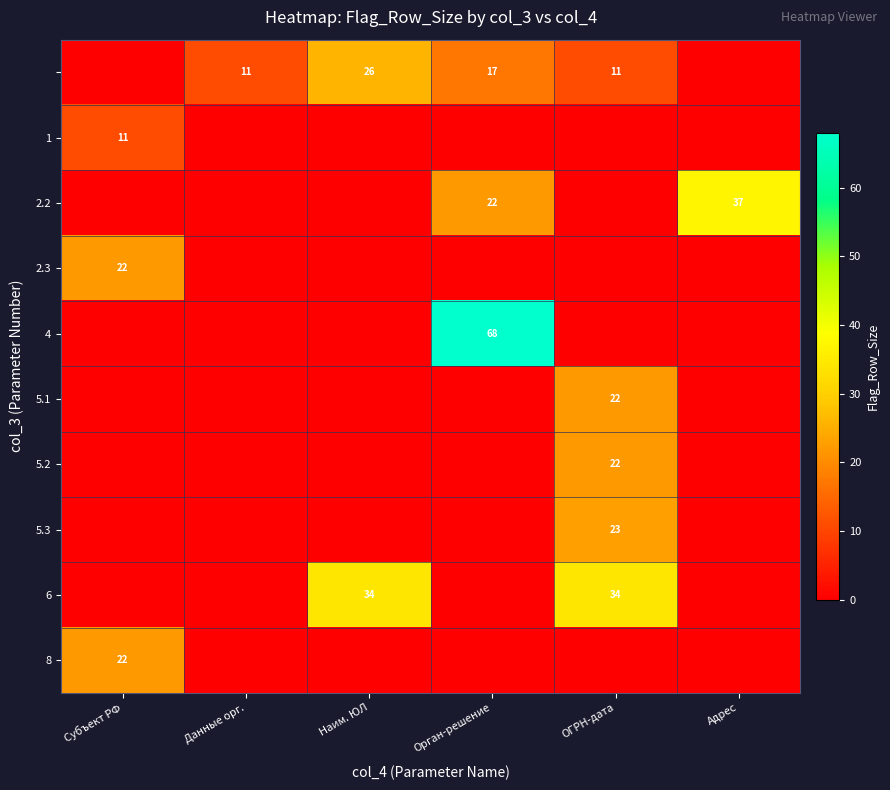

What is the maximum value shown in the chart?

68